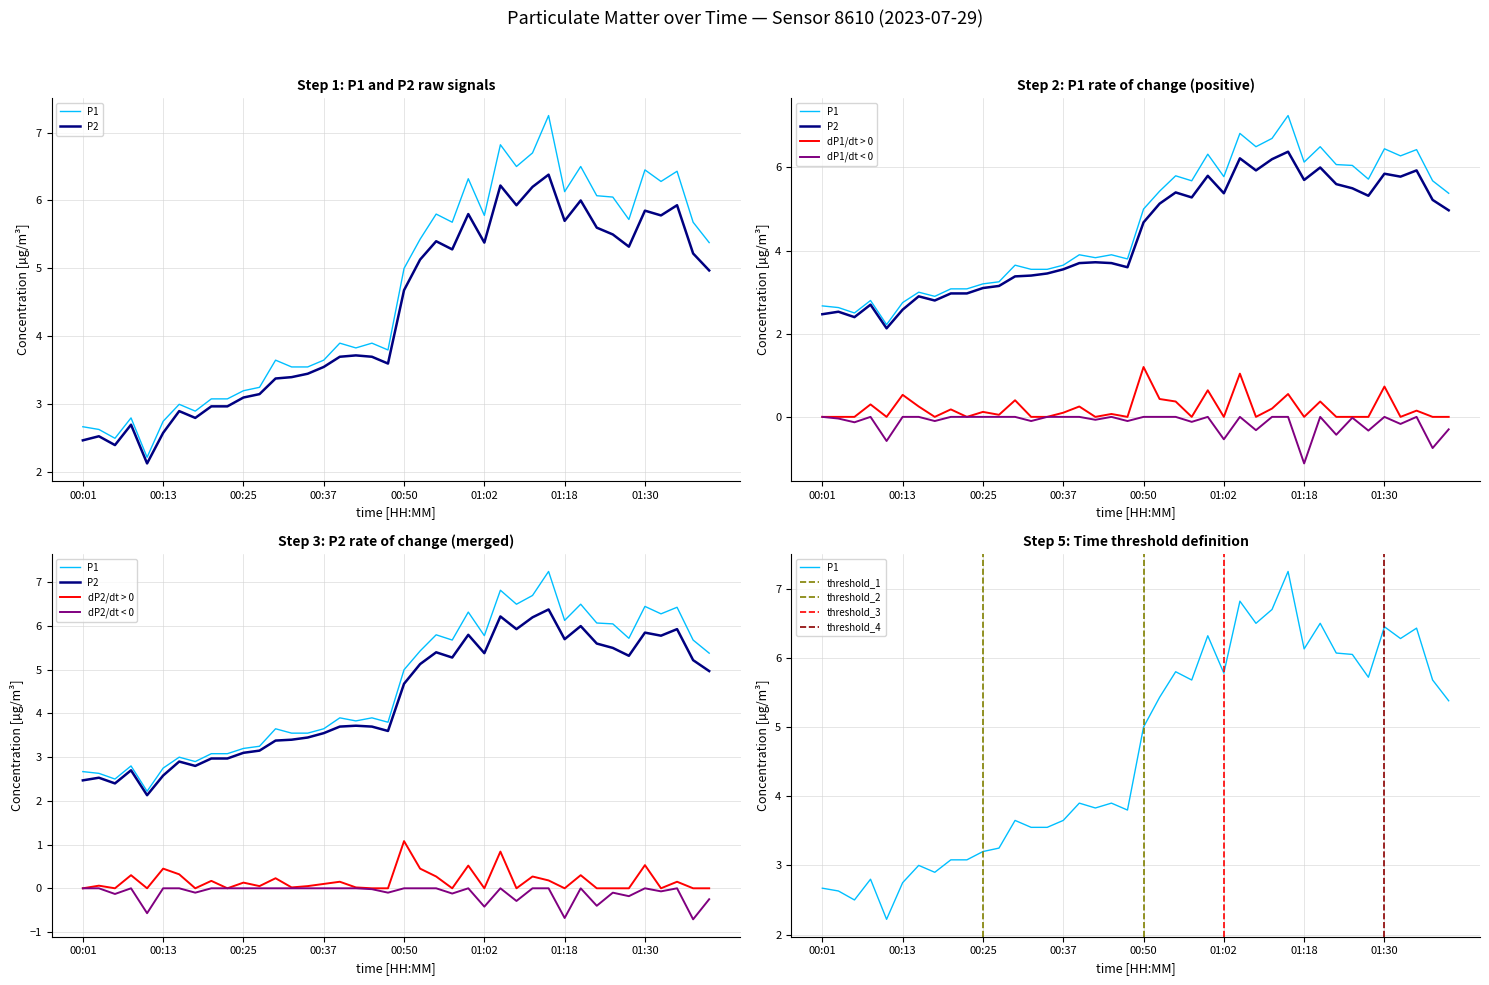

Between 00:25 and 00:59, which series saw the biggest shift?

P1